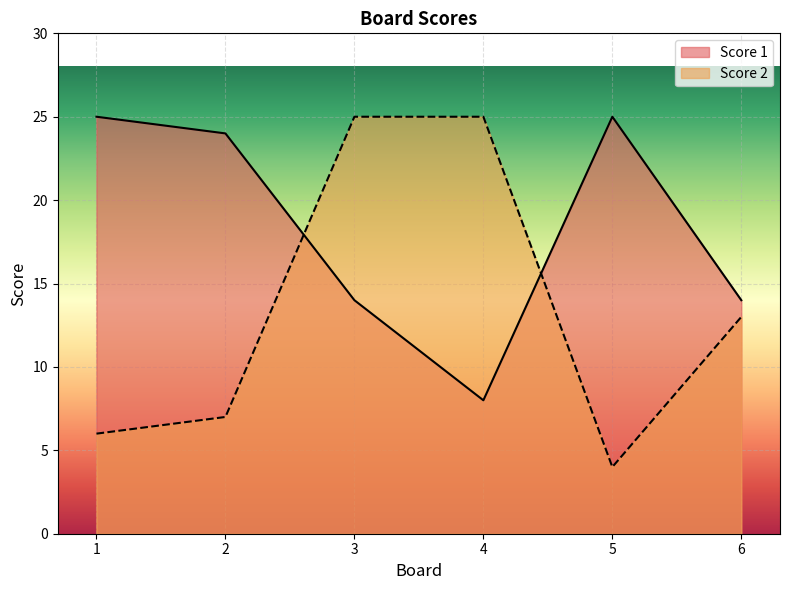

What is the value of the Score 1 point at the 1st from the left?

25